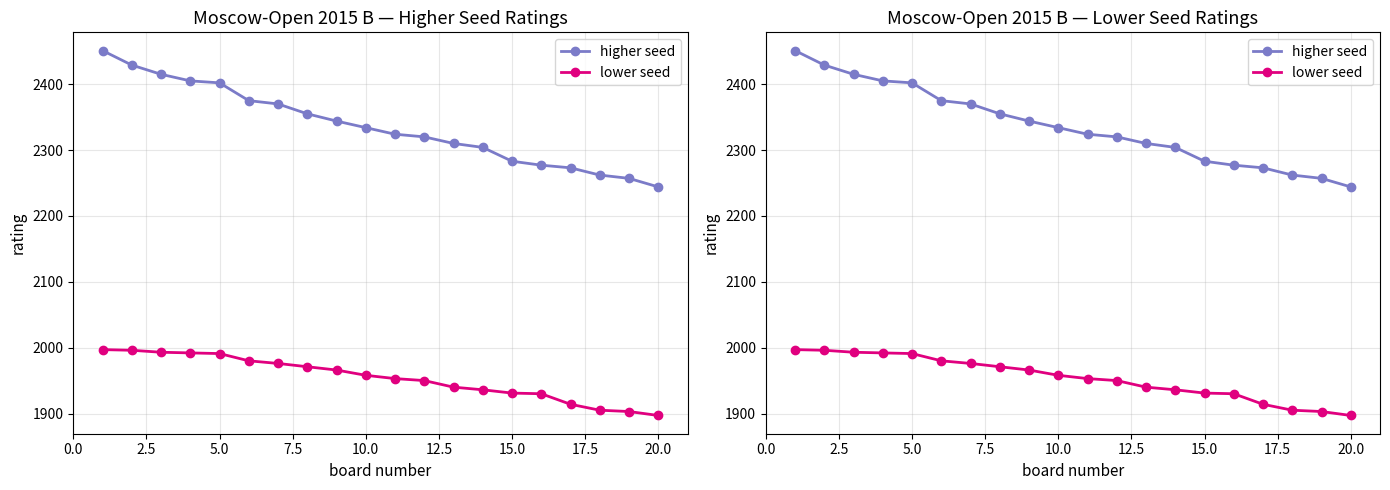

Is this an area chart (filled region under the line)?

No